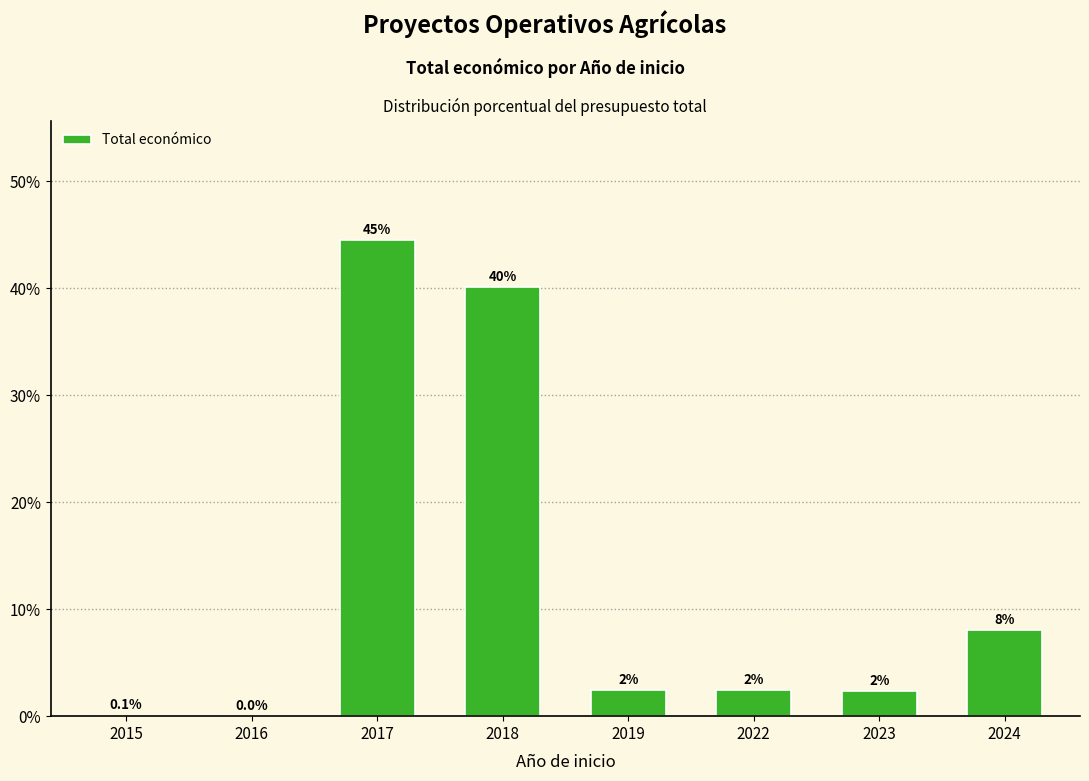

Are the bars horizontal?

No